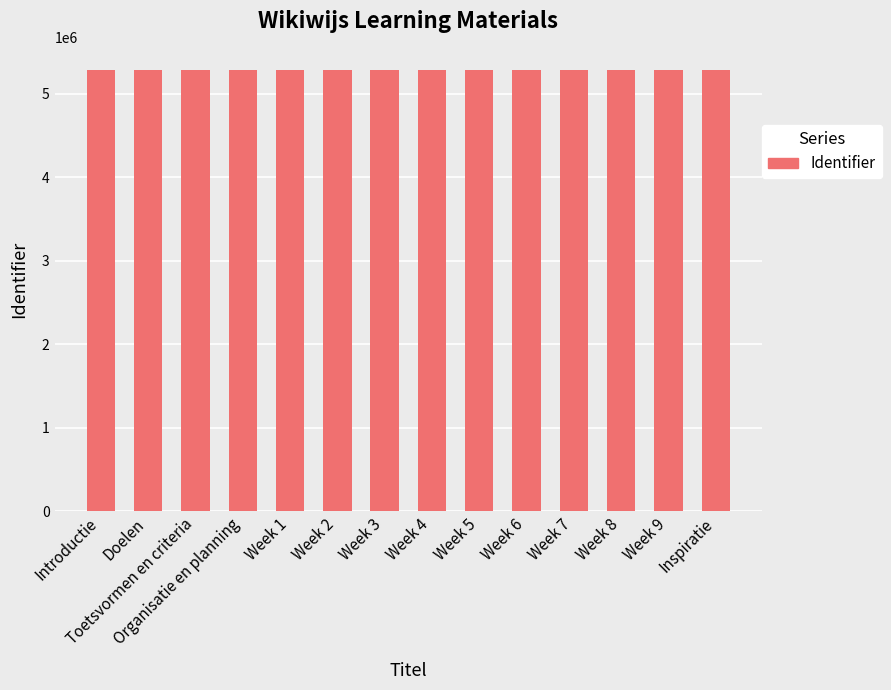

What is the ratio of the value at Week 4 to the value at Organisatie en planning?

1.0